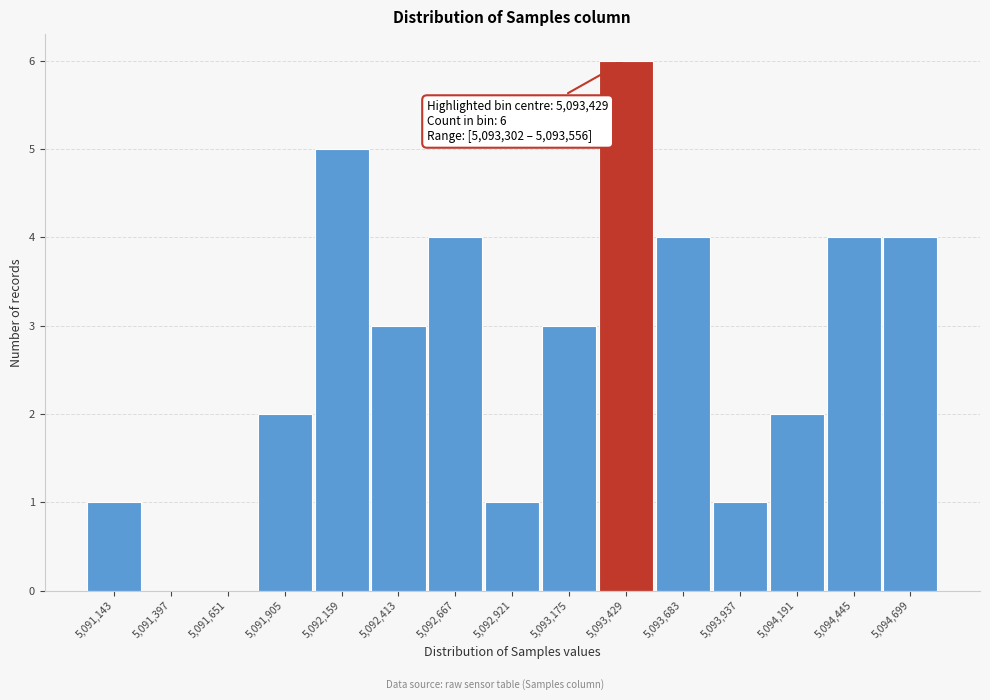

Which range on the x-axis has the tallest bar?

5093300 to 5093550